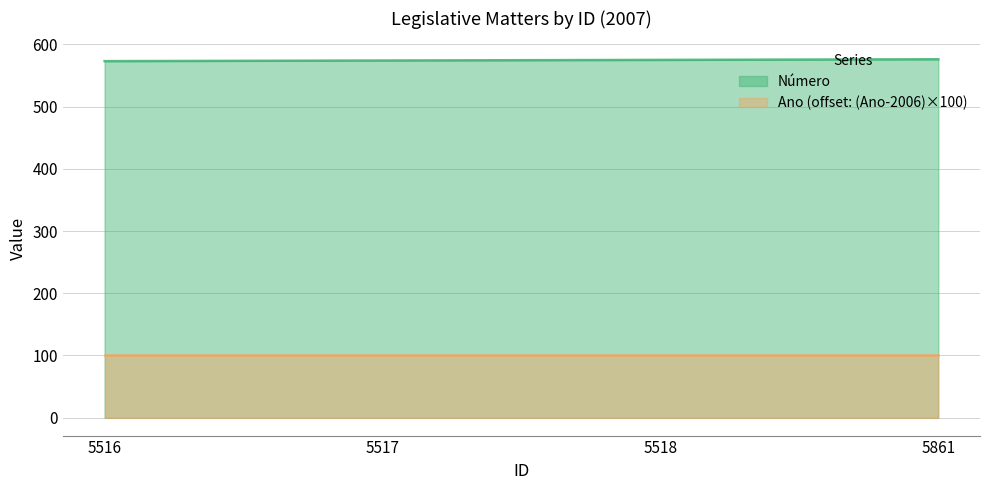

What is the difference between the maximum and minimum values?

3